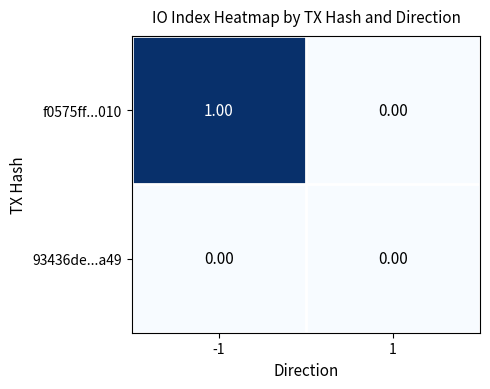

Which series has the largest total across all categories?

f0575ff...010